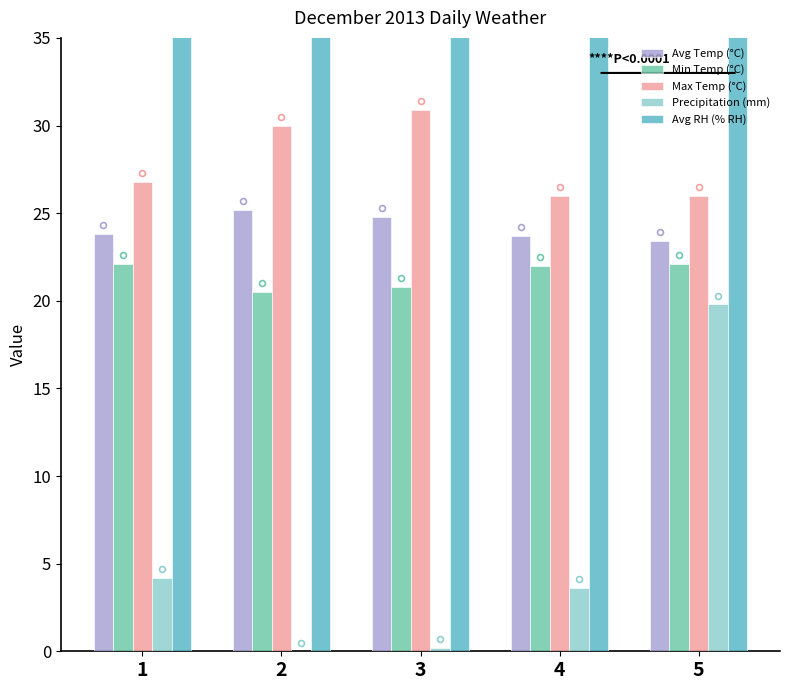

At which category is the sum across all series the highest?

5